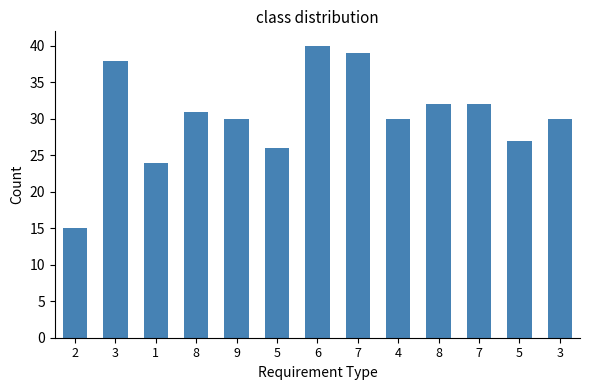

Does the chart contain any negative values?

No